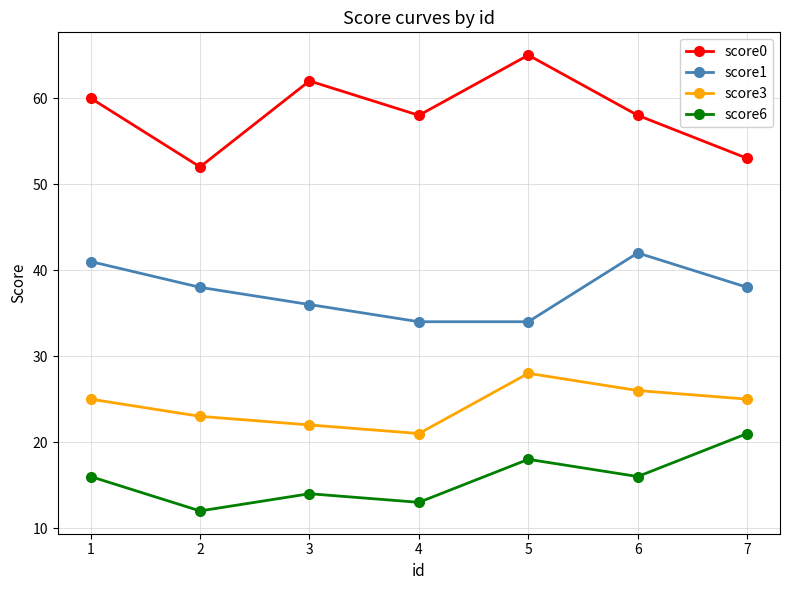

True or false: score1 has a value of 38 at 2.

True